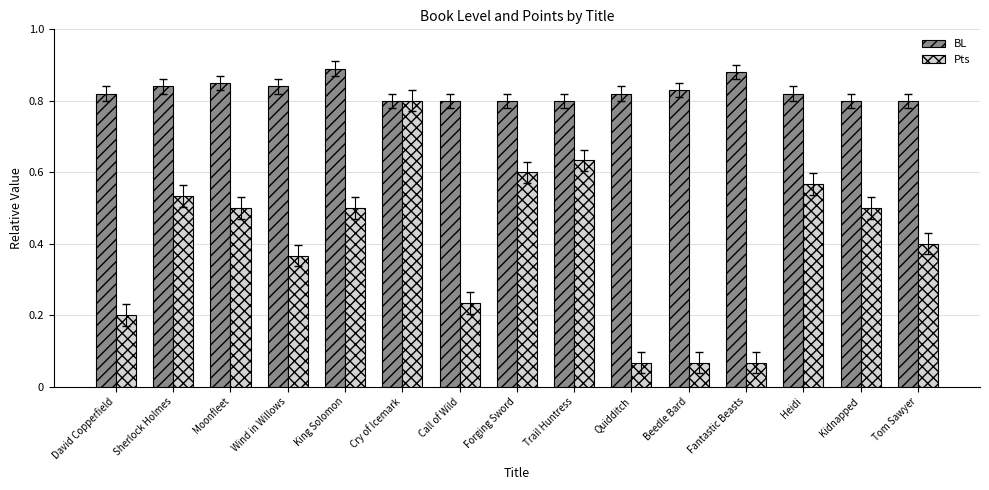

Which series has the widest spread of values?

Pts